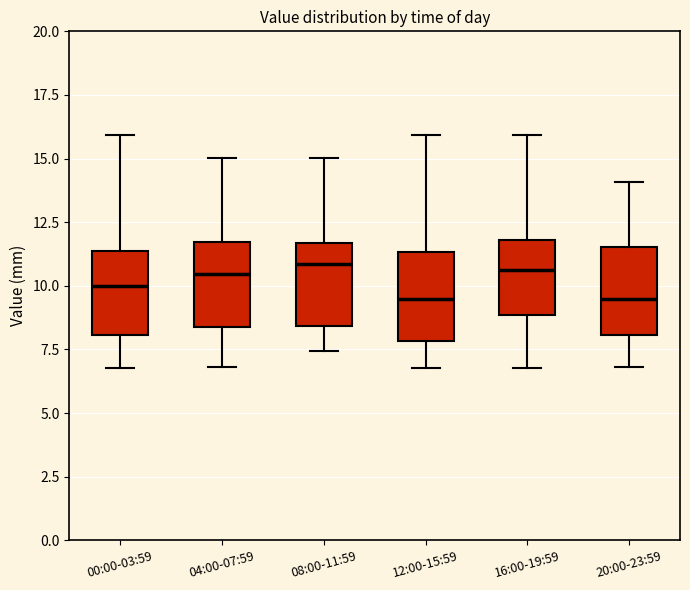

Where does the upper whisker of the box for 04:00-07:59 end on the y-axis? The values are not printed on the chart, so give them approximately, as read against the axis.

15.0